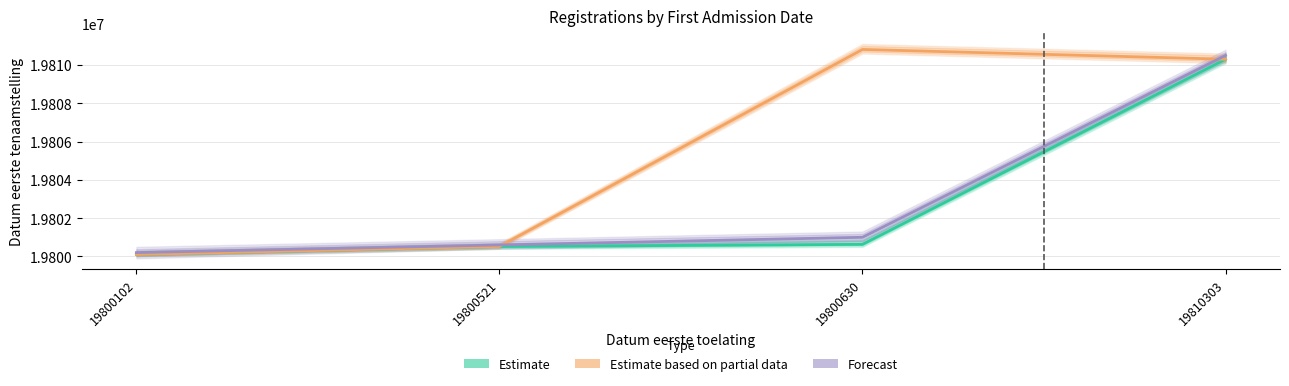

Where does the Forecast series first go above 19801000?

19810303